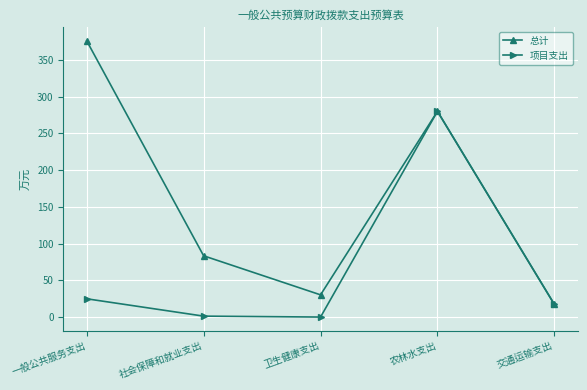

At which category does the chart reach its peak across all series?

一般公共服务支出